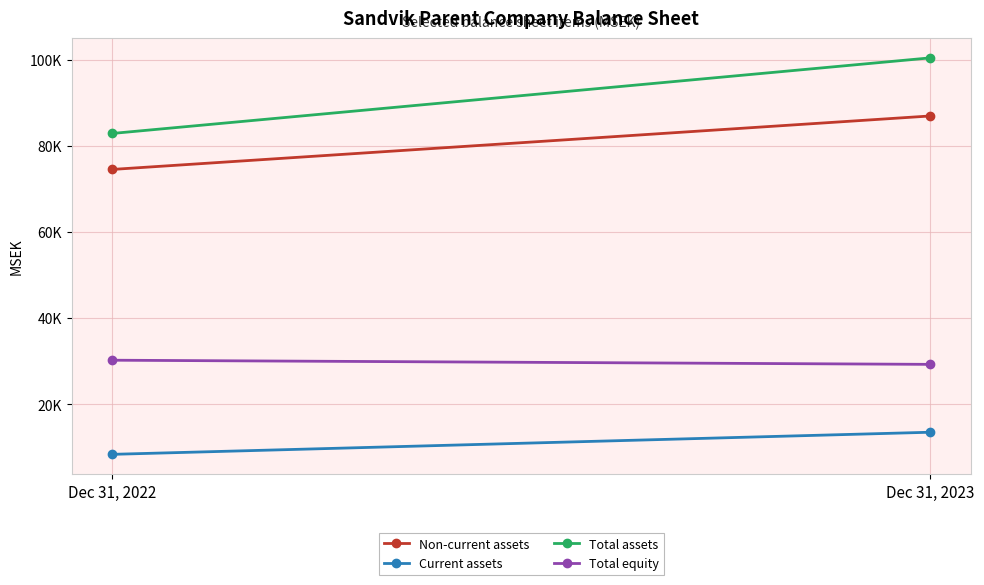

How many lines are shown in the chart?

4